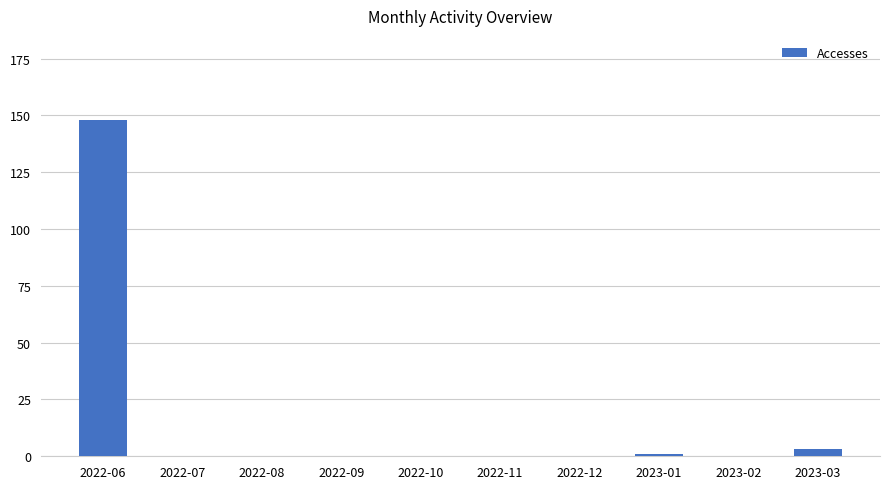

Which label corresponds to the largest value in the chart?

2022-06